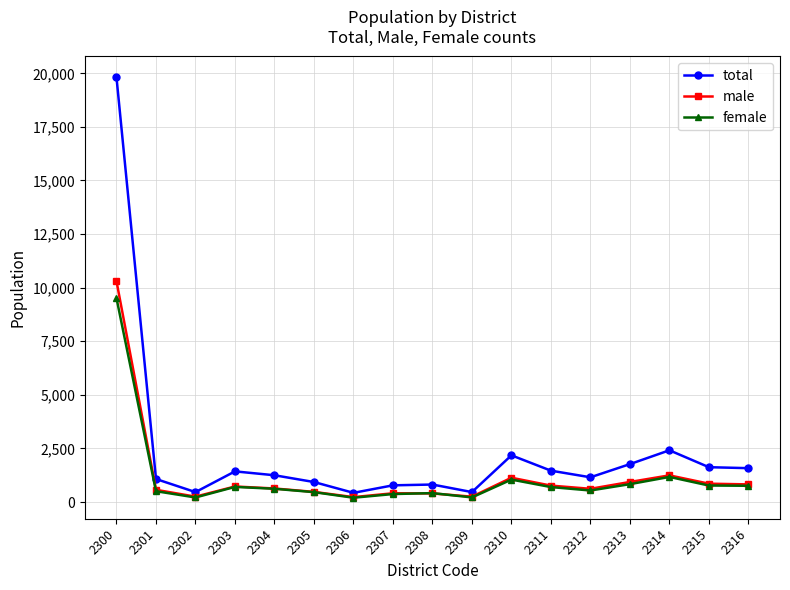

The male series shows 724 at 2303. True or false?

True